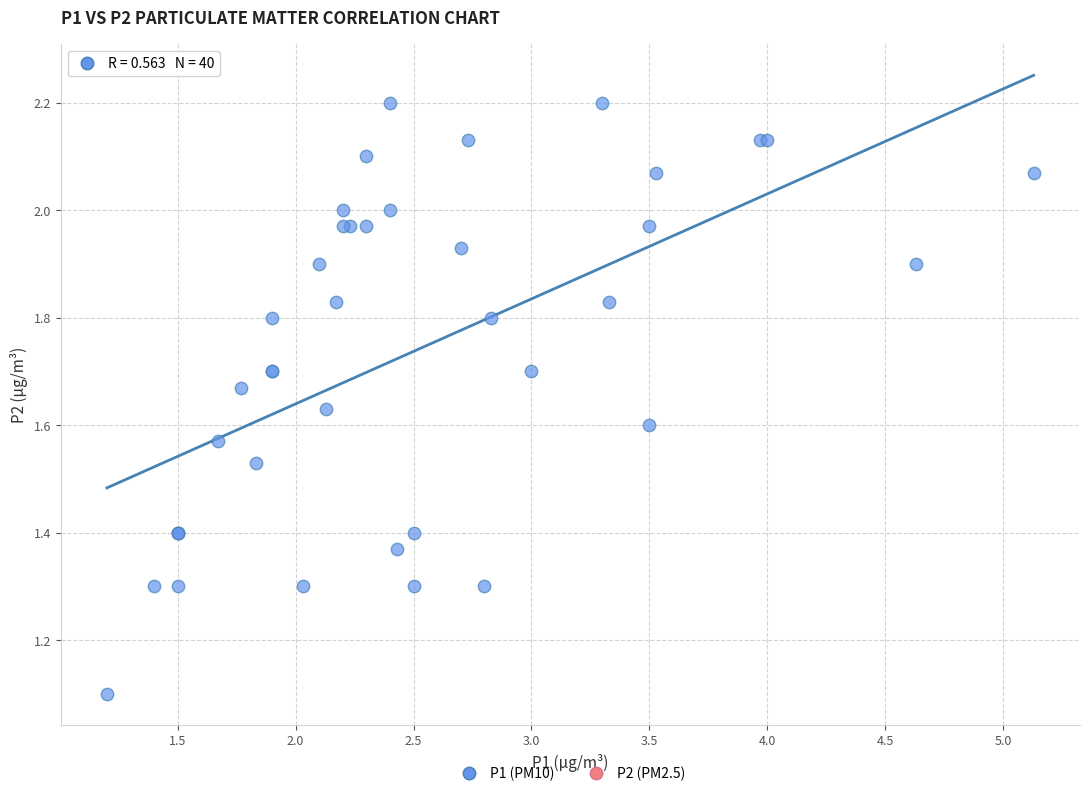

What Y value in the scatter plot is closest to 1?

1.1